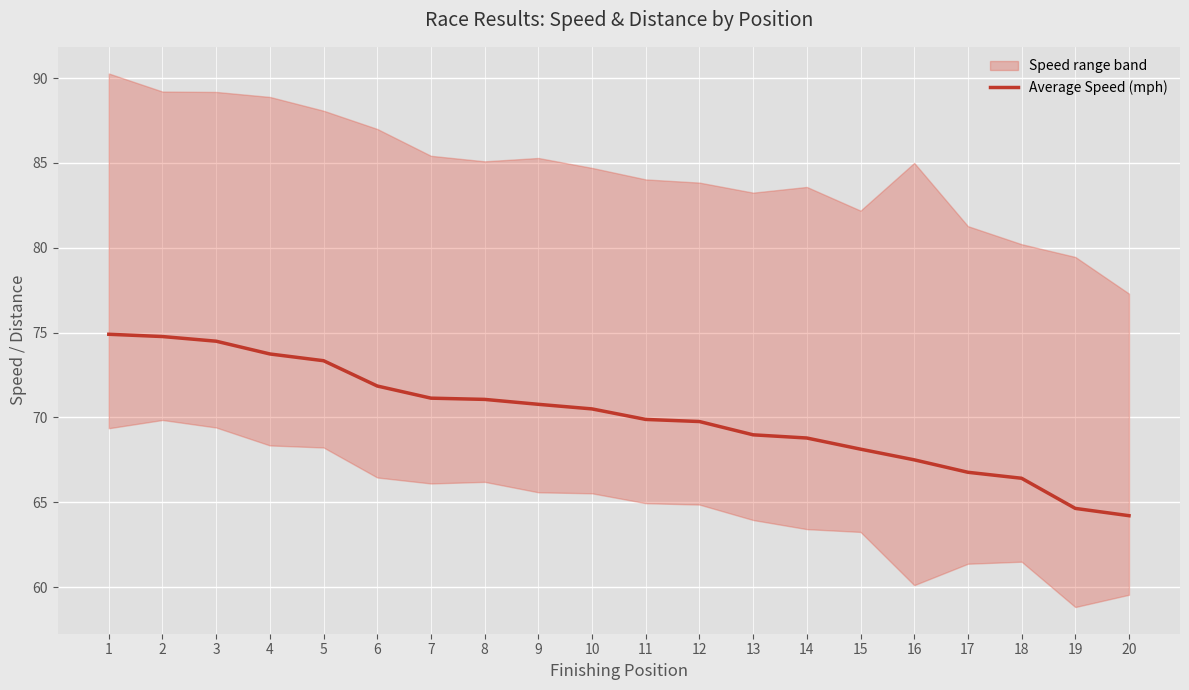

List the labels in order of value, largest first.

1, 2, 3, 4, 5, 6, 7, 8, 9, 10, 11, 12, 13, 14, 15, 16, 17, 18, 19, 20